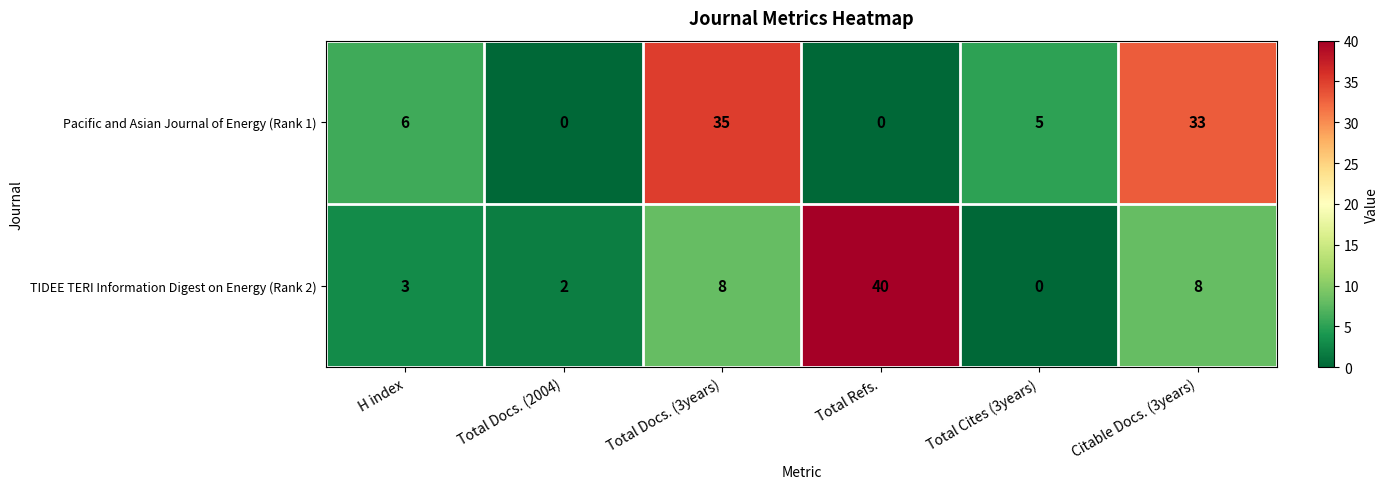

What is the difference between the Pacific and Asian Journal of Energy (Rank 1) values at Citable Docs. (3years) and Total Refs.?

33